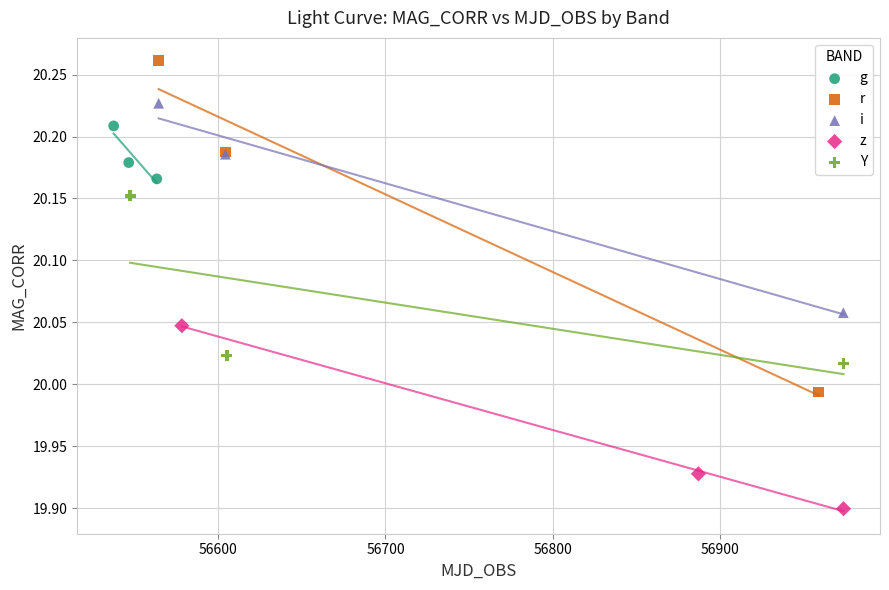

Which series reaches the maximum Y coordinate?

r